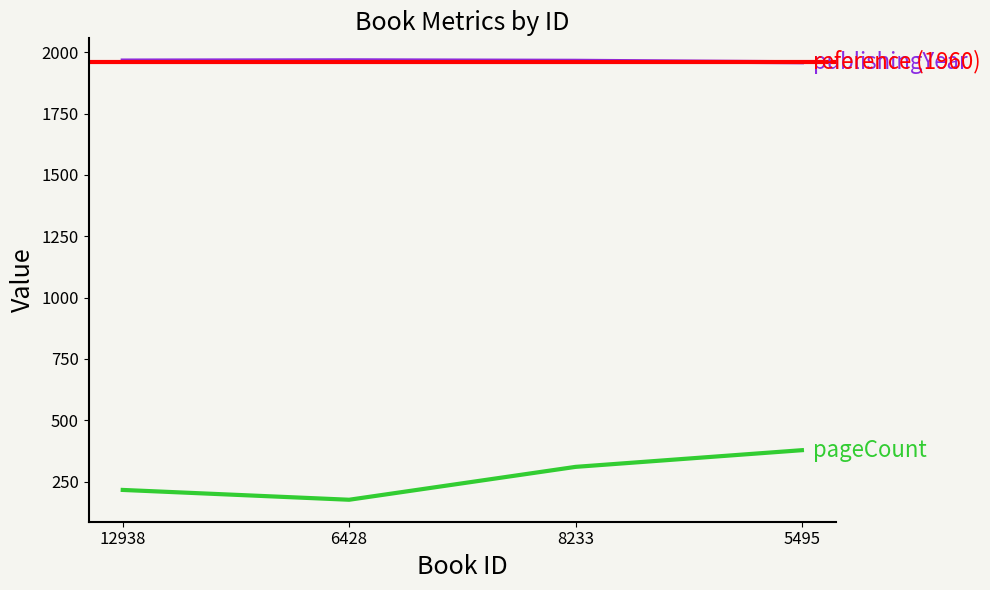

Read the publishingYear value at 5495.

1959